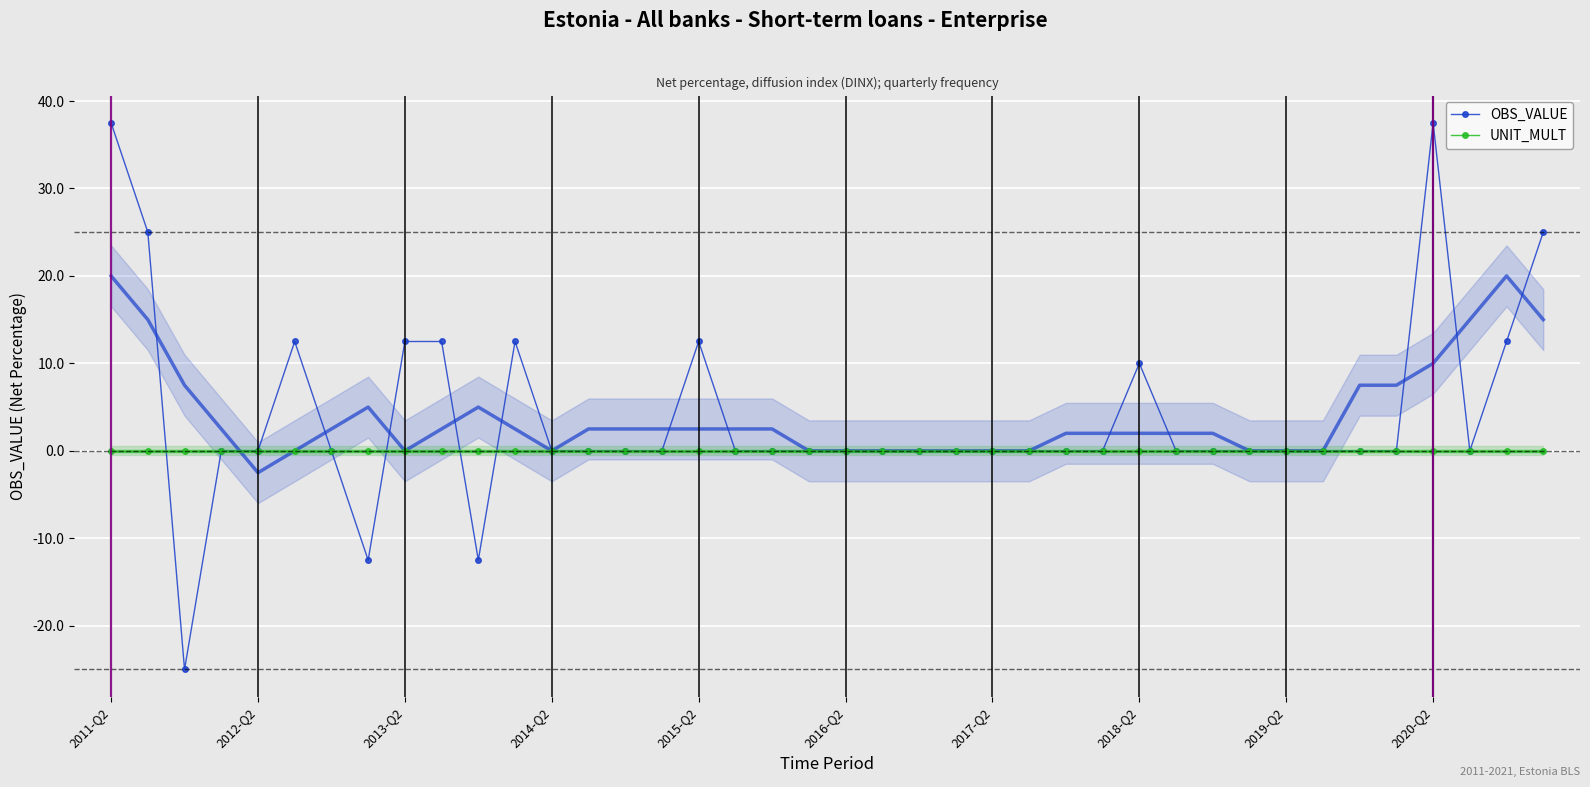

What is the maximum value for OBS_VALUE?

37.5